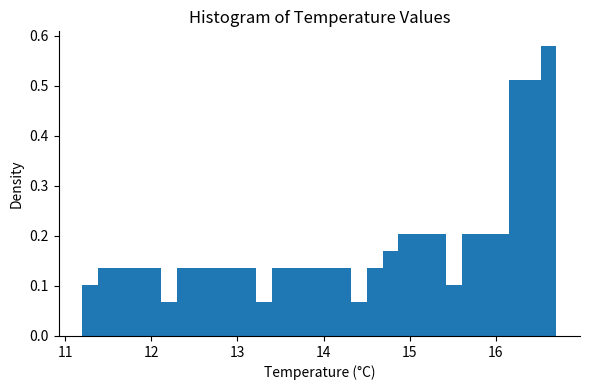

Around what value on the x-axis is the tallest bar? Give the approximate position of its centre, as read against the axis.

16.6